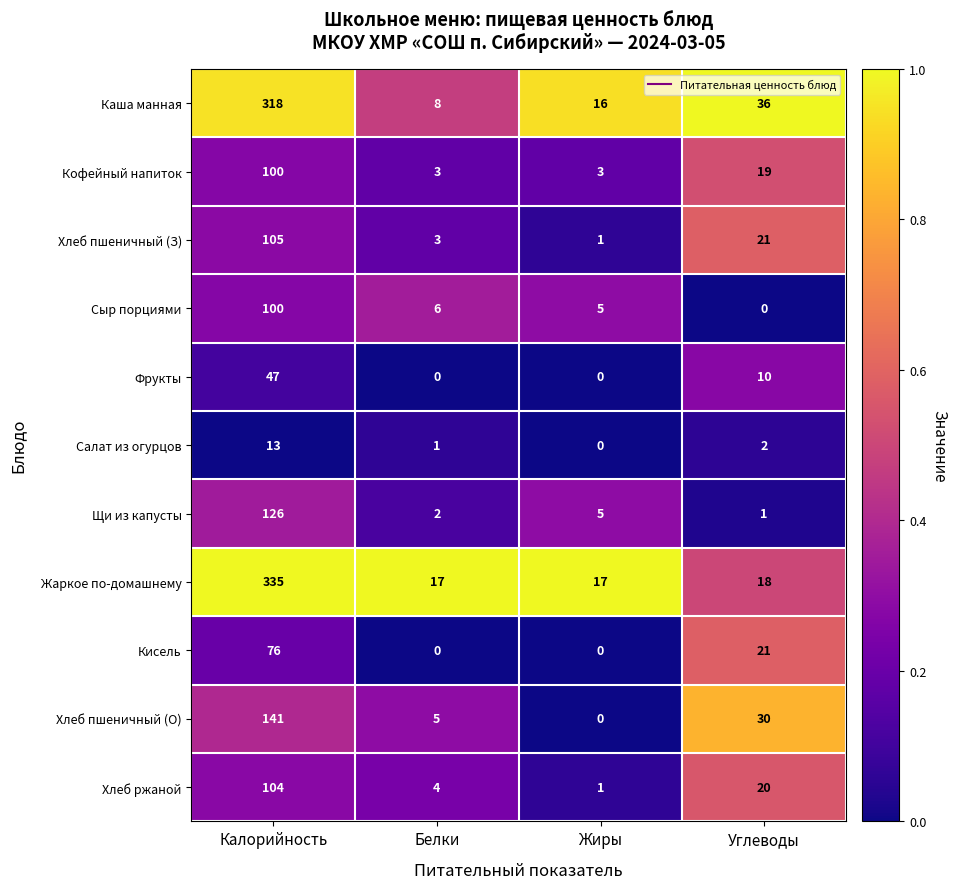

What value does the Сыр порциями series have at Жиры?

5